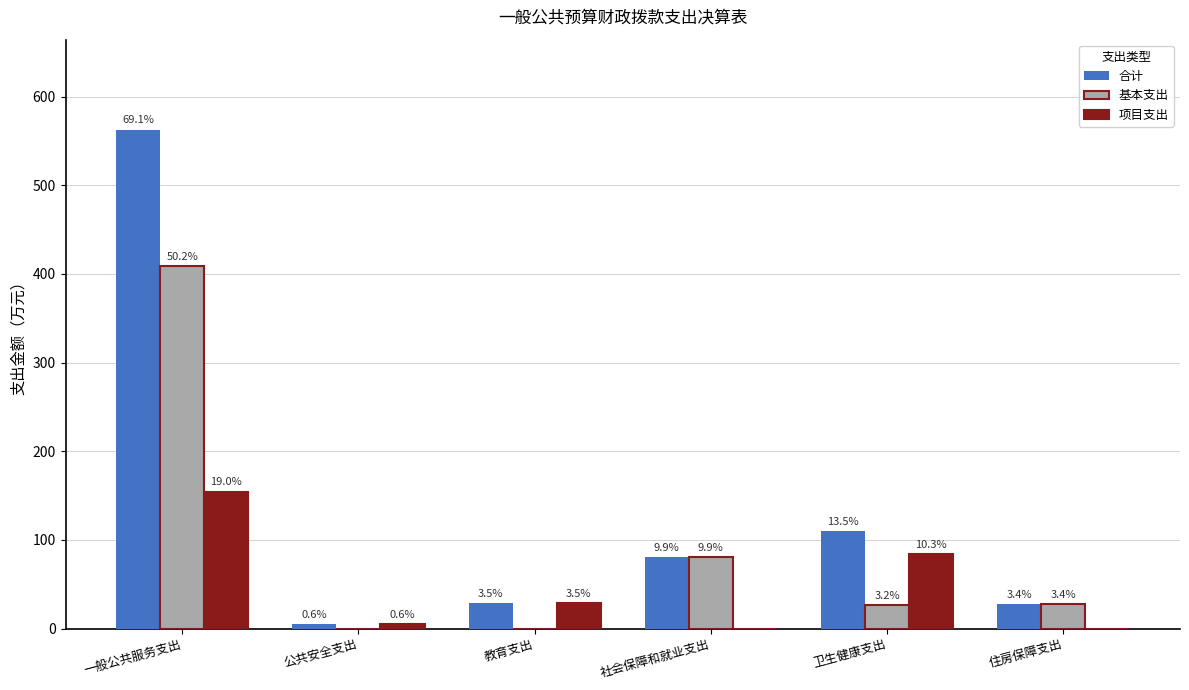

Is it true that 项目支出 equals 28.6 at 教育支出?

True